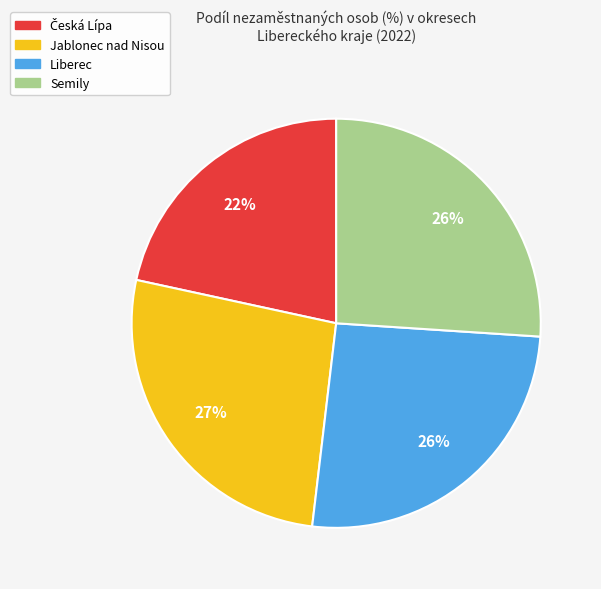

True or false: Jablonec nad Nisou accounts for 15% of the total.

False